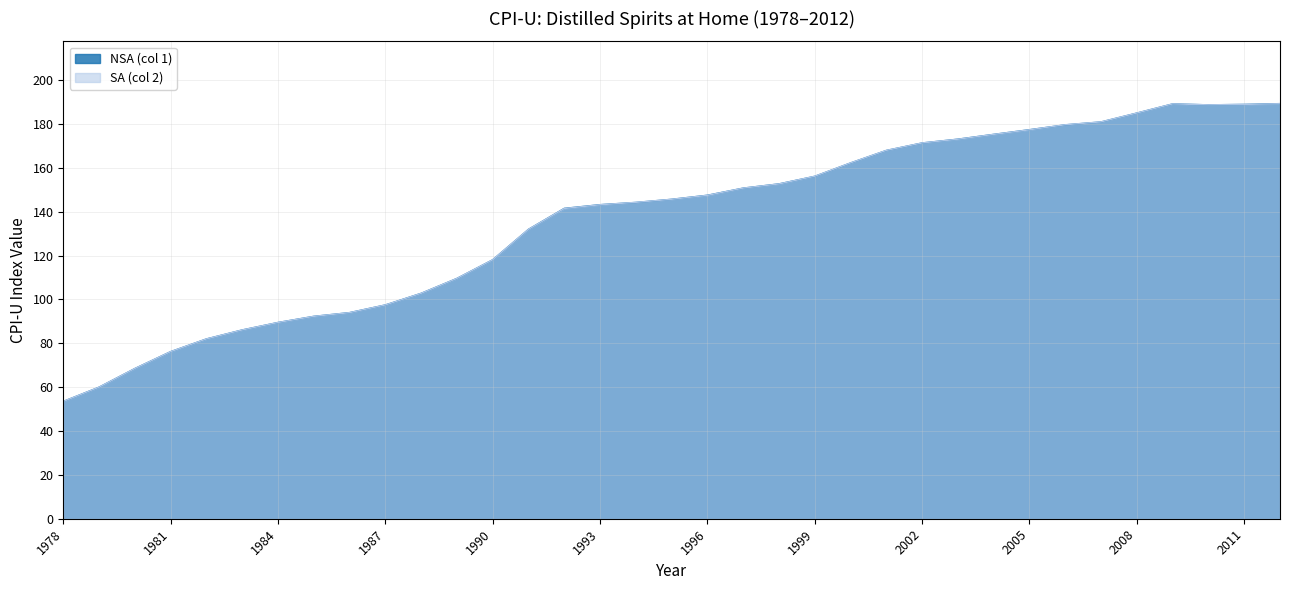

At how many categories does at least one series exceed 88?

29